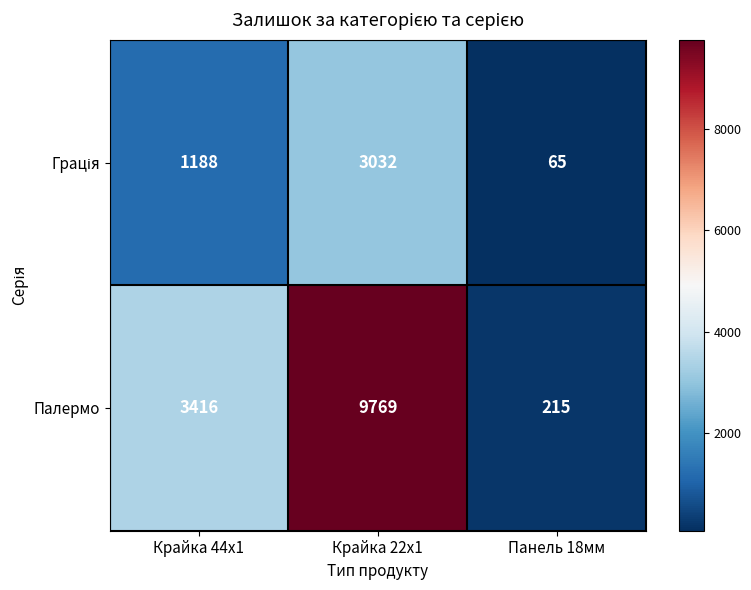

List the labels in order of Палермо value, smallest first.

Панель 18мм, Крайка 44x1, Крайка 22x1